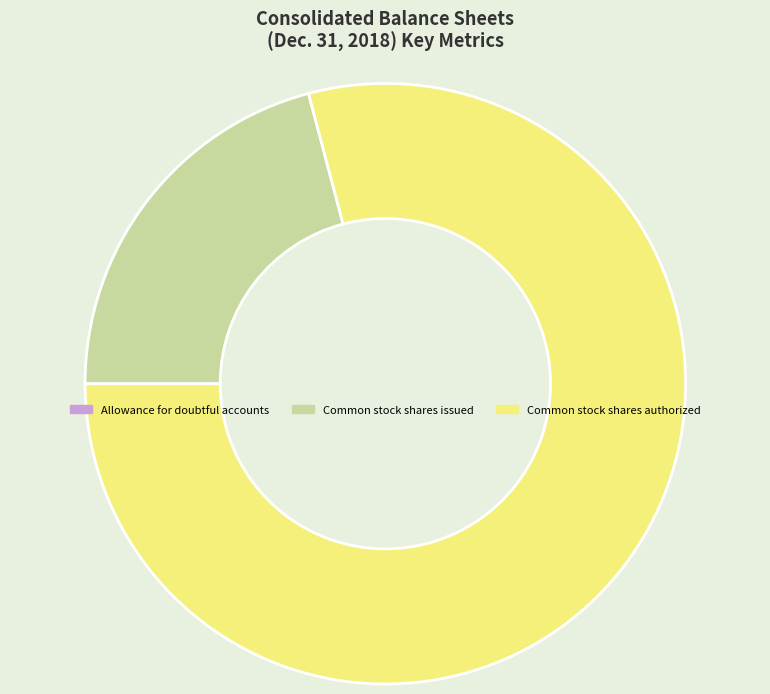

Does Common stock shares issued represent more than half of the total?

No